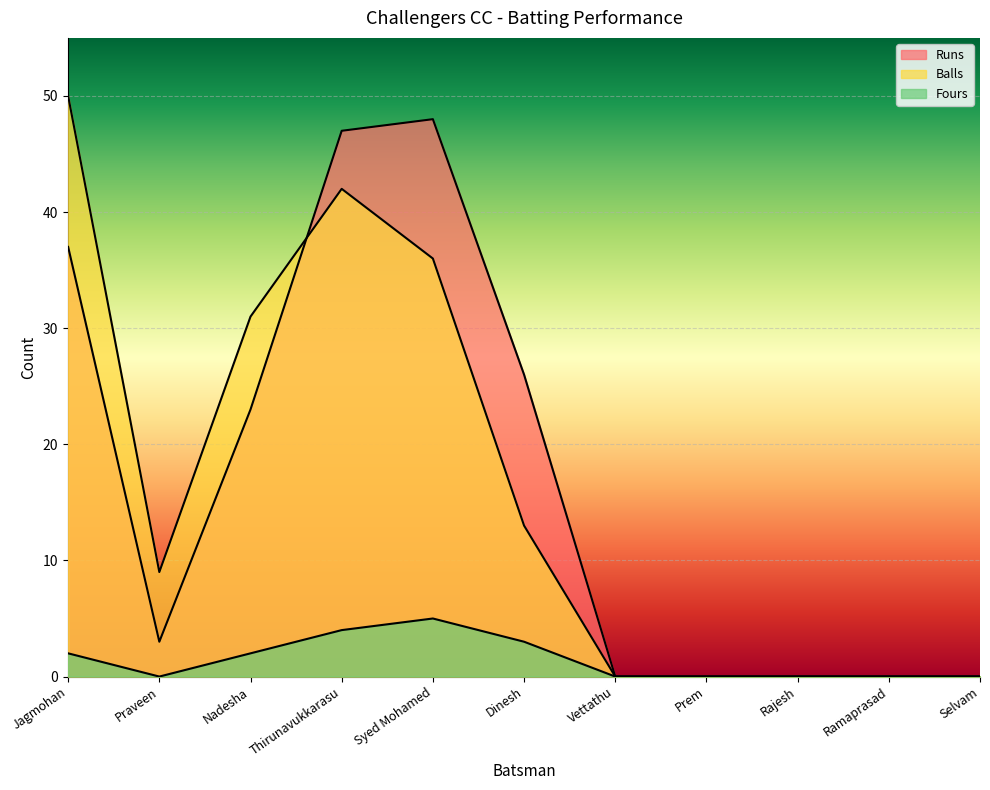

Which series has the widest spread of values?

Balls